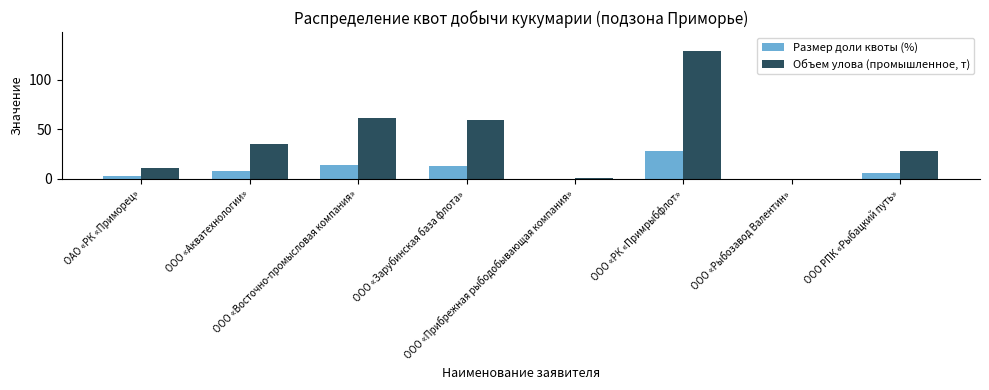

What is the sum of all Объем улова (промышленное, т) values?

324.9